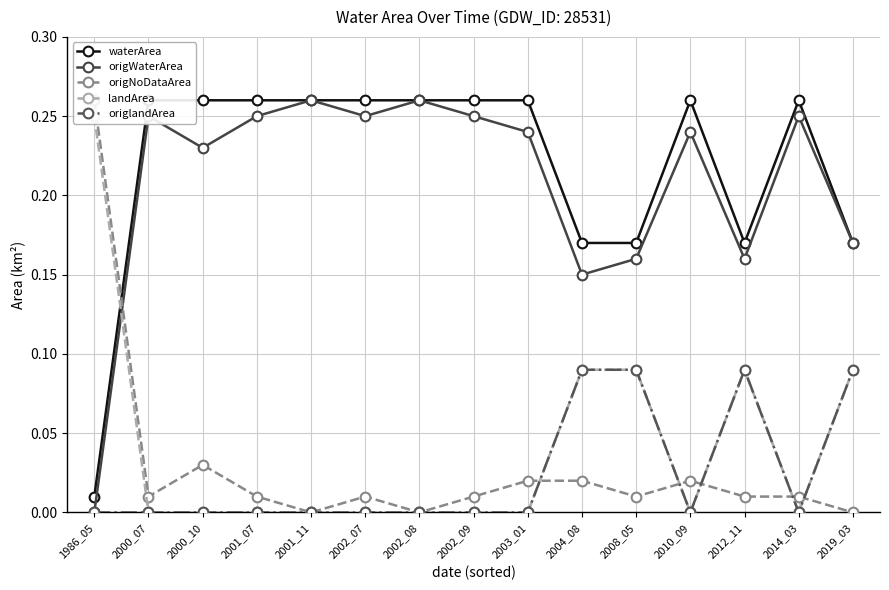

True or false: origWaterArea and waterArea cross at least once.

False